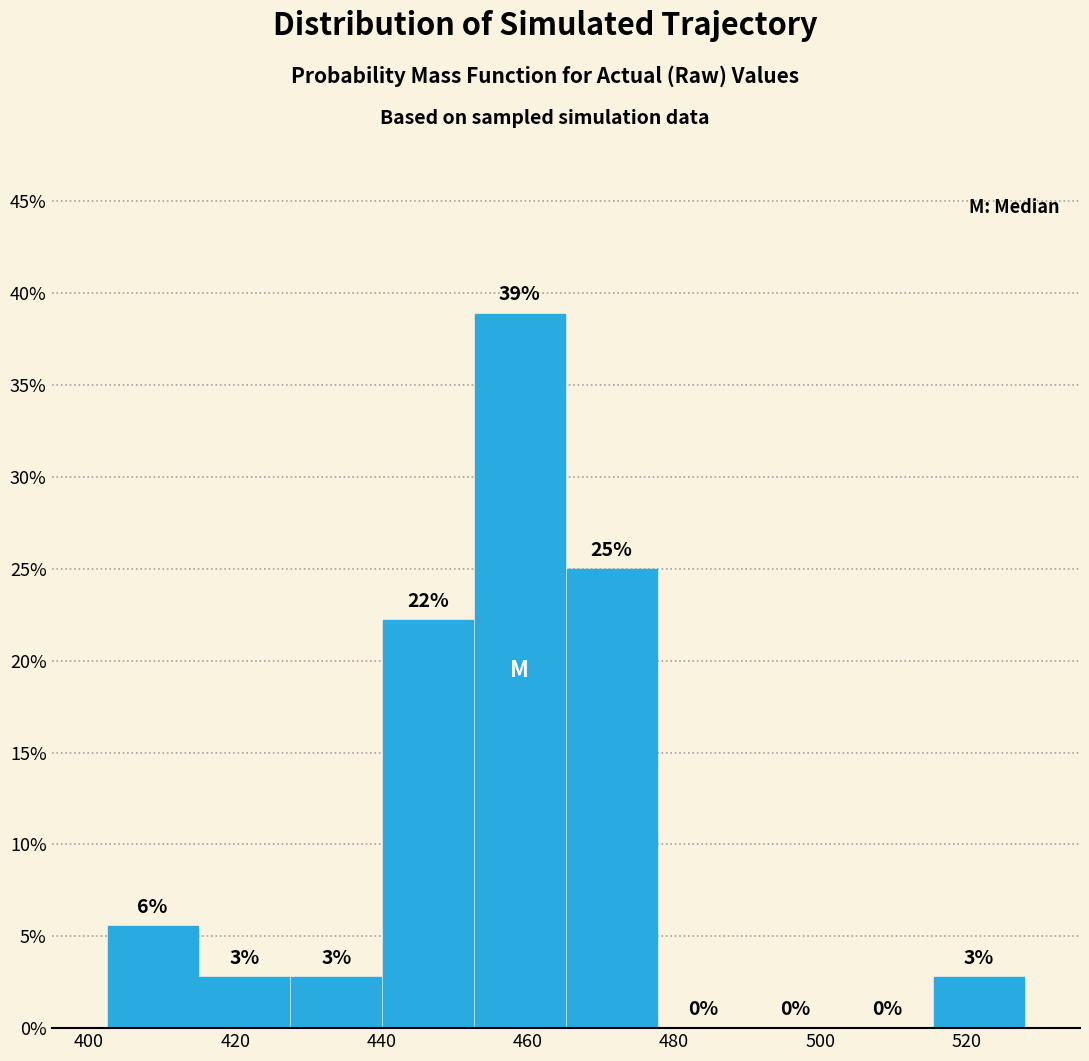

Over which range of the x-axis is the bar tallest?

452 to 466